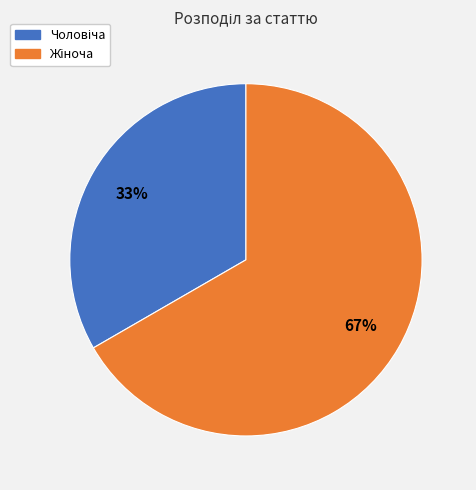

To the nearest percent, what is the average slice percentage?

50%